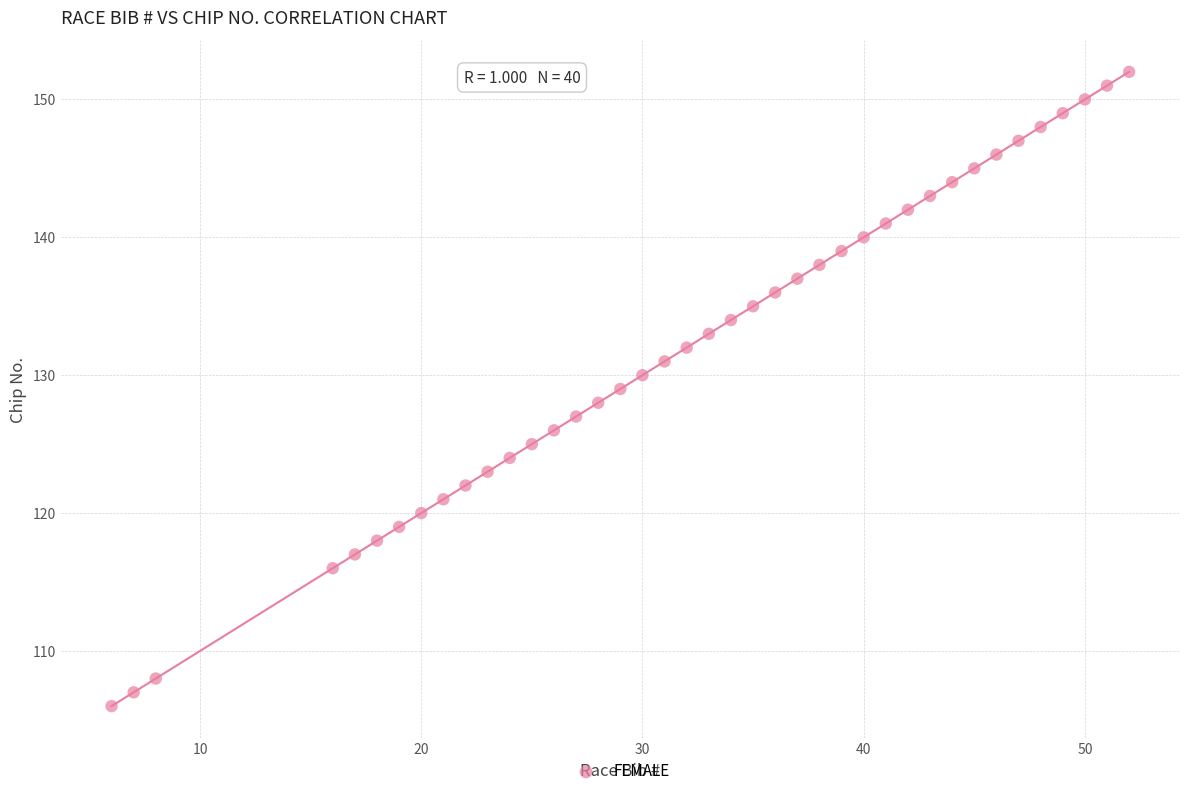

What is the range of X values (max minus min)?

46